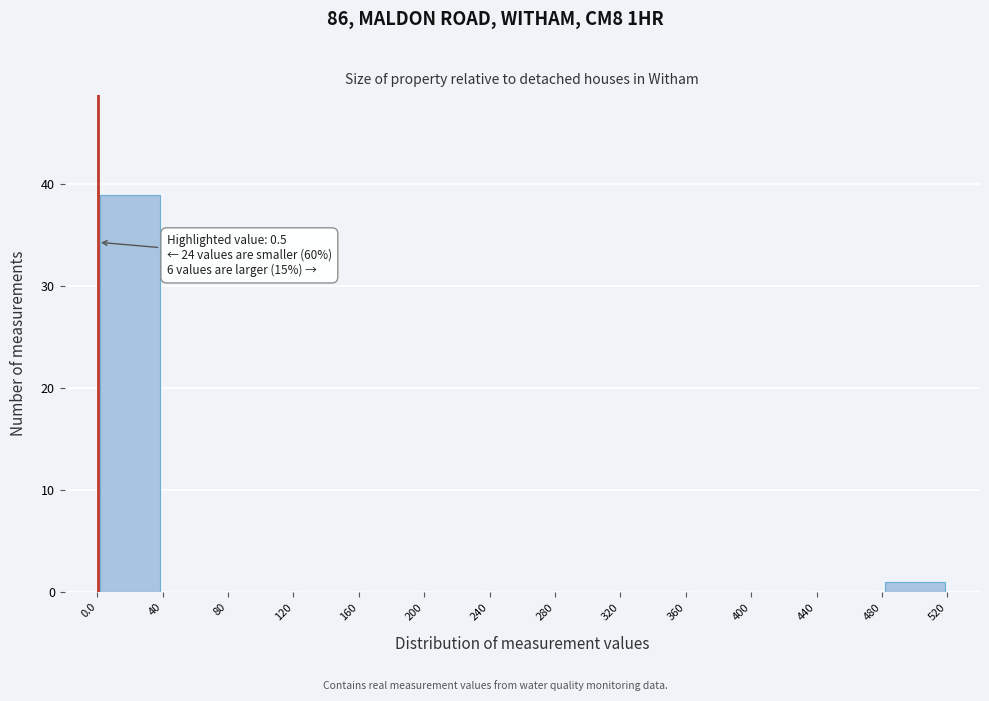

Over which range of the x-axis is the bar tallest?

0.0 to 40